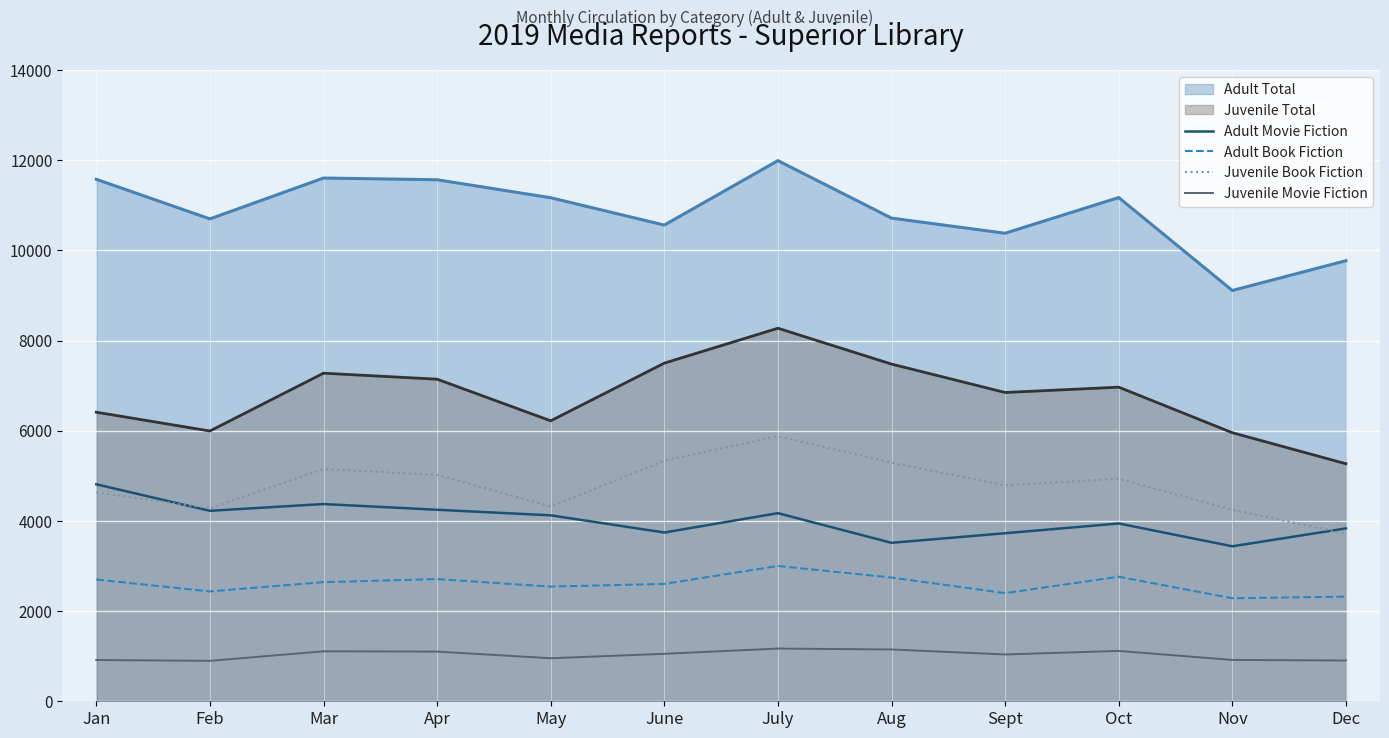

How many lines are shown in the chart?

6